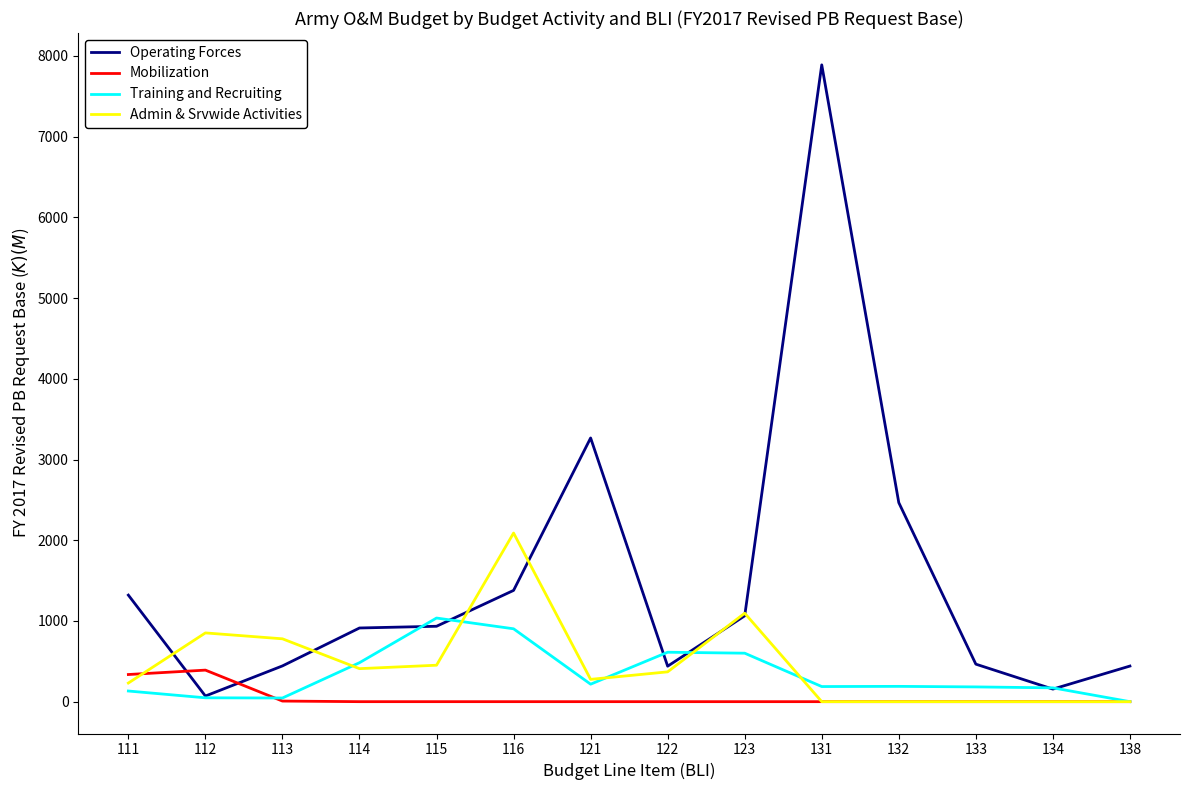

What is the highest value of the Training and Recruiting series?

1036.2